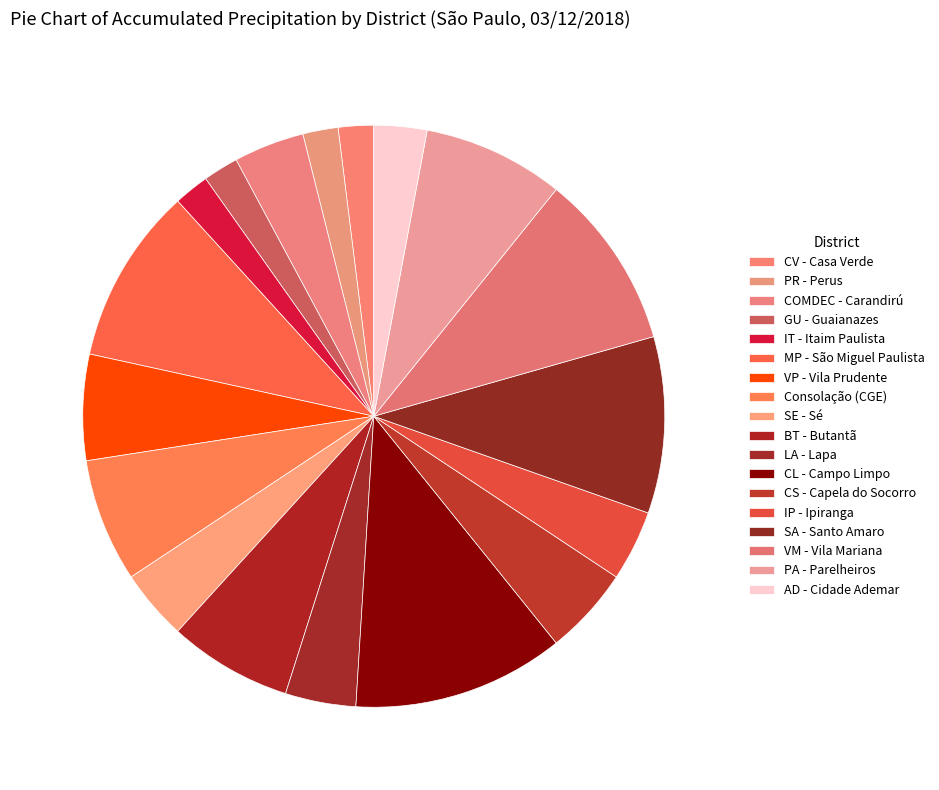

True or false: CV - Casa Verde accounts for 12% of the total.

False